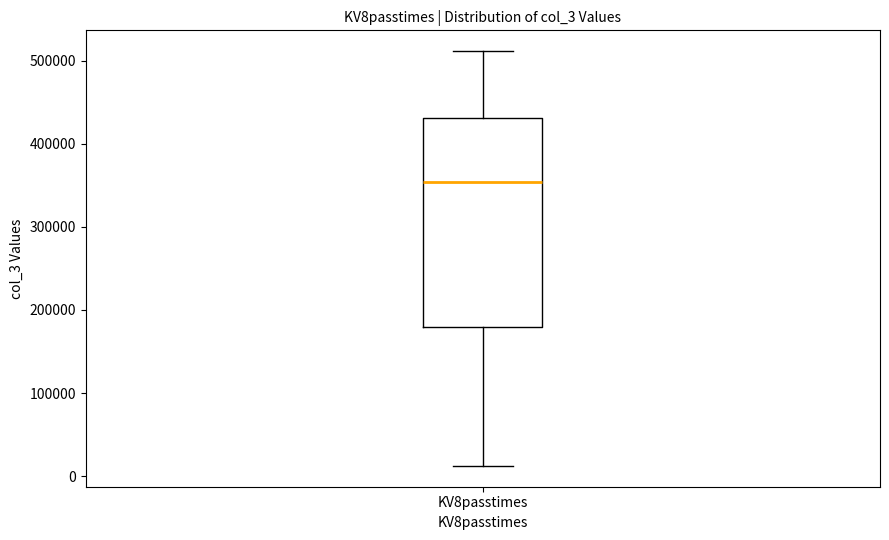

Where does the upper whisker of the box for KV8passtimes end on the y-axis? The values are not printed on the chart, so give them approximately, as read against the axis.

510000